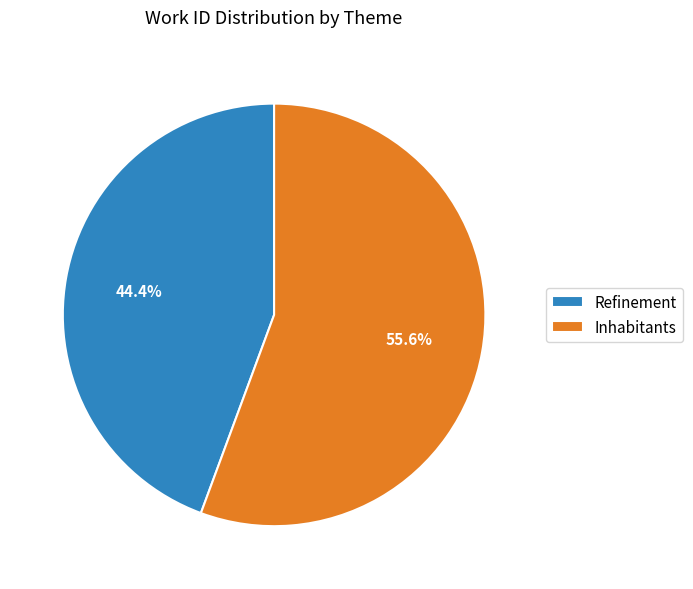

Which has a higher value, Inhabitants or Refinement?

Inhabitants